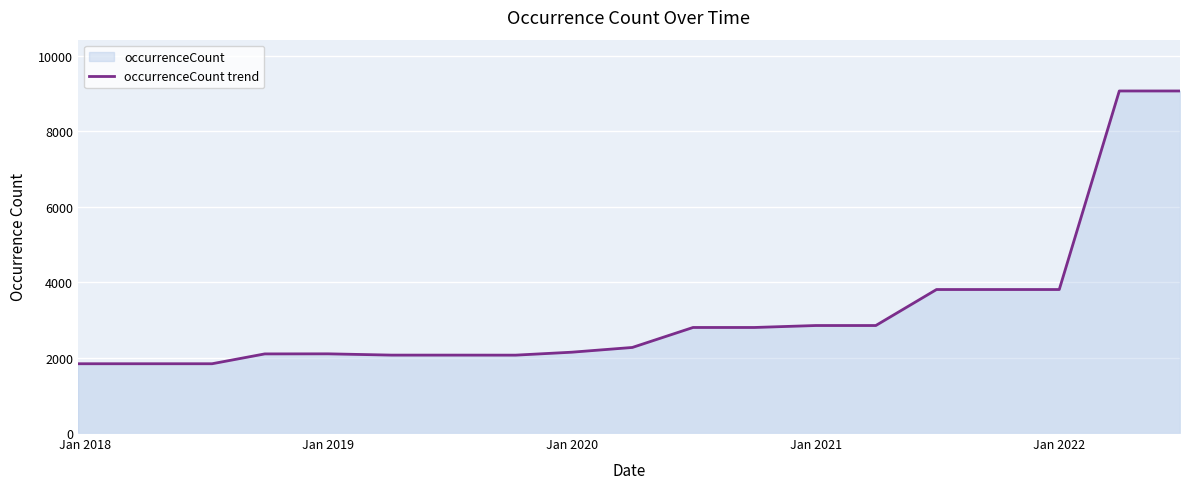

What is the difference between the maximum and minimum values?

7236